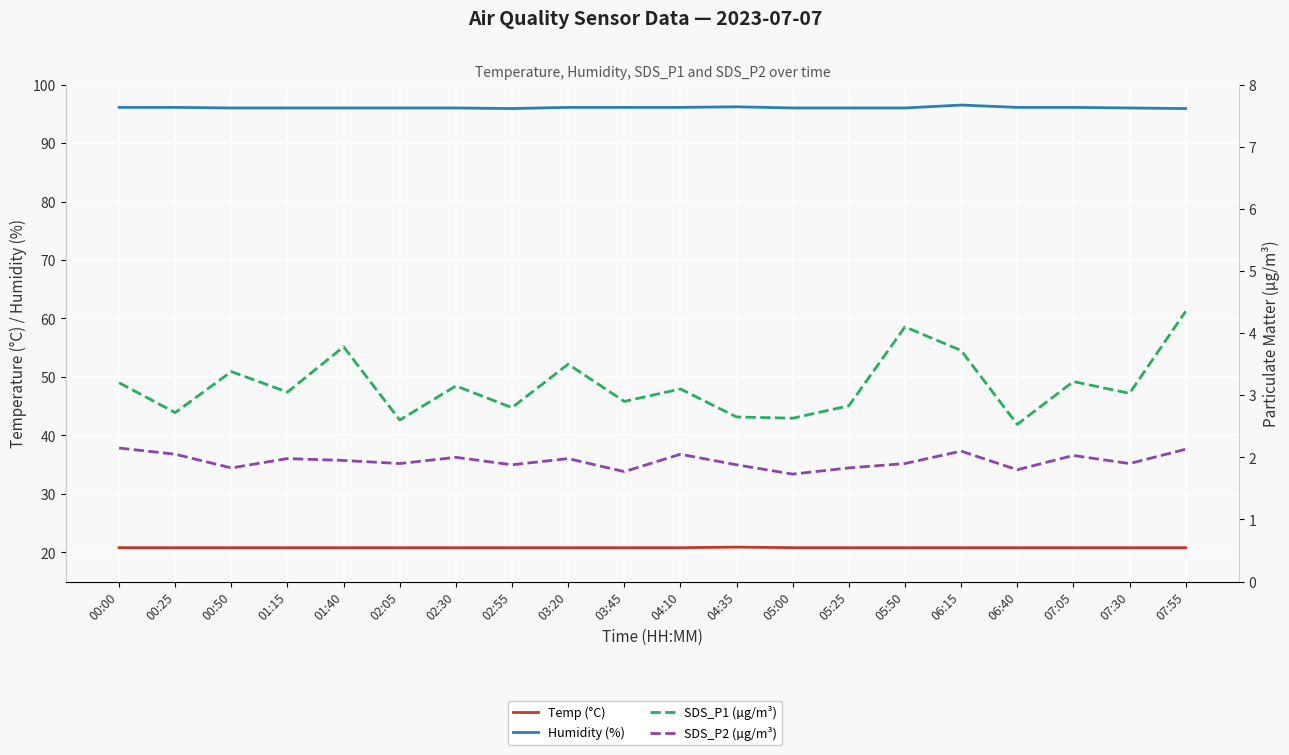

Which series has the largest range (max minus min)?

SDS_P1 (µg/m³)